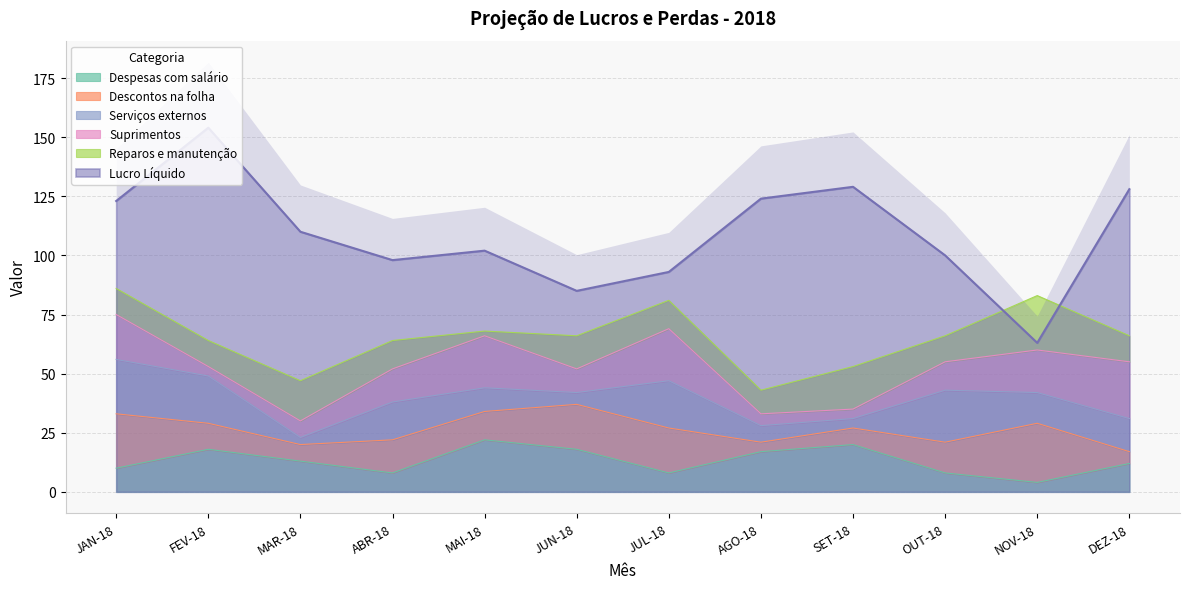

True or false: Despesas com salário has a value of 12 at DEZ-18.

True